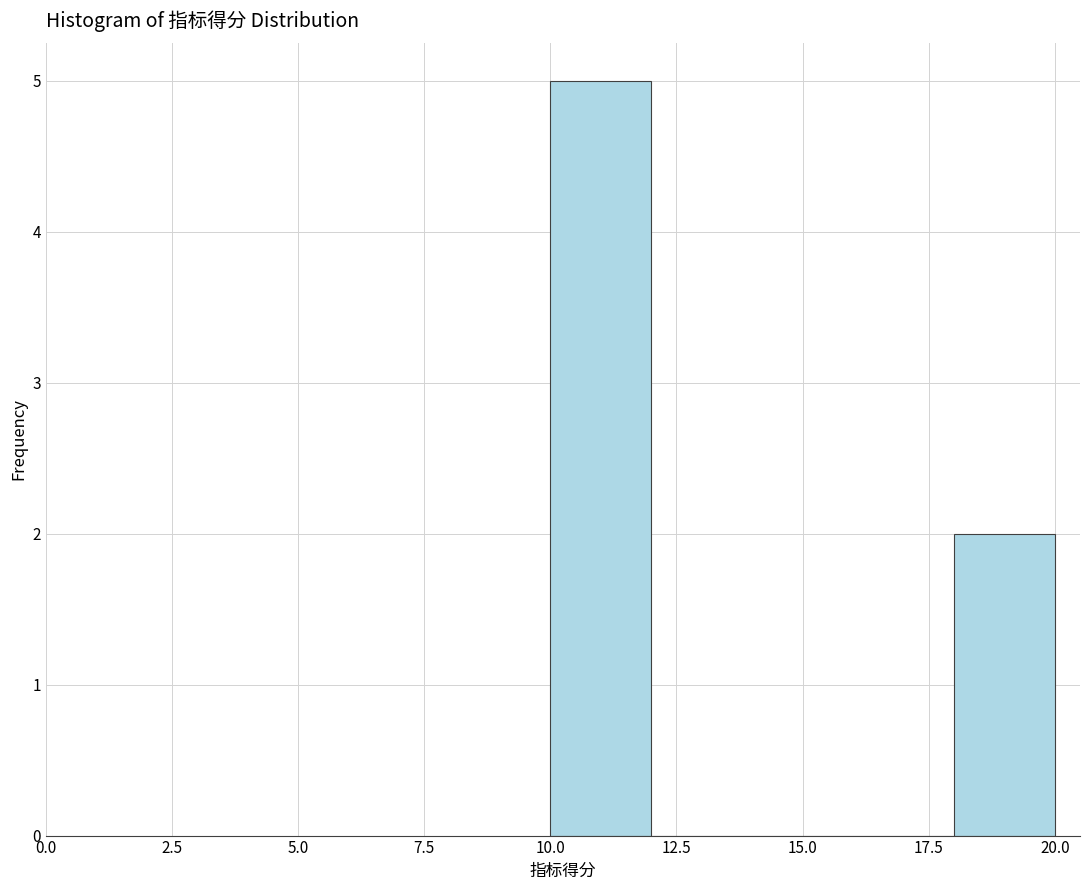

Reading left to right, list every bar in this chart as the range it spans on the x-axis followed by its height. The values are not printed on the chart, so give them approximately, as read against the axis.

10 to 12: 5
12 to 14: 0
14 to 16: 0
16 to 18: 0
18 to 20: 2